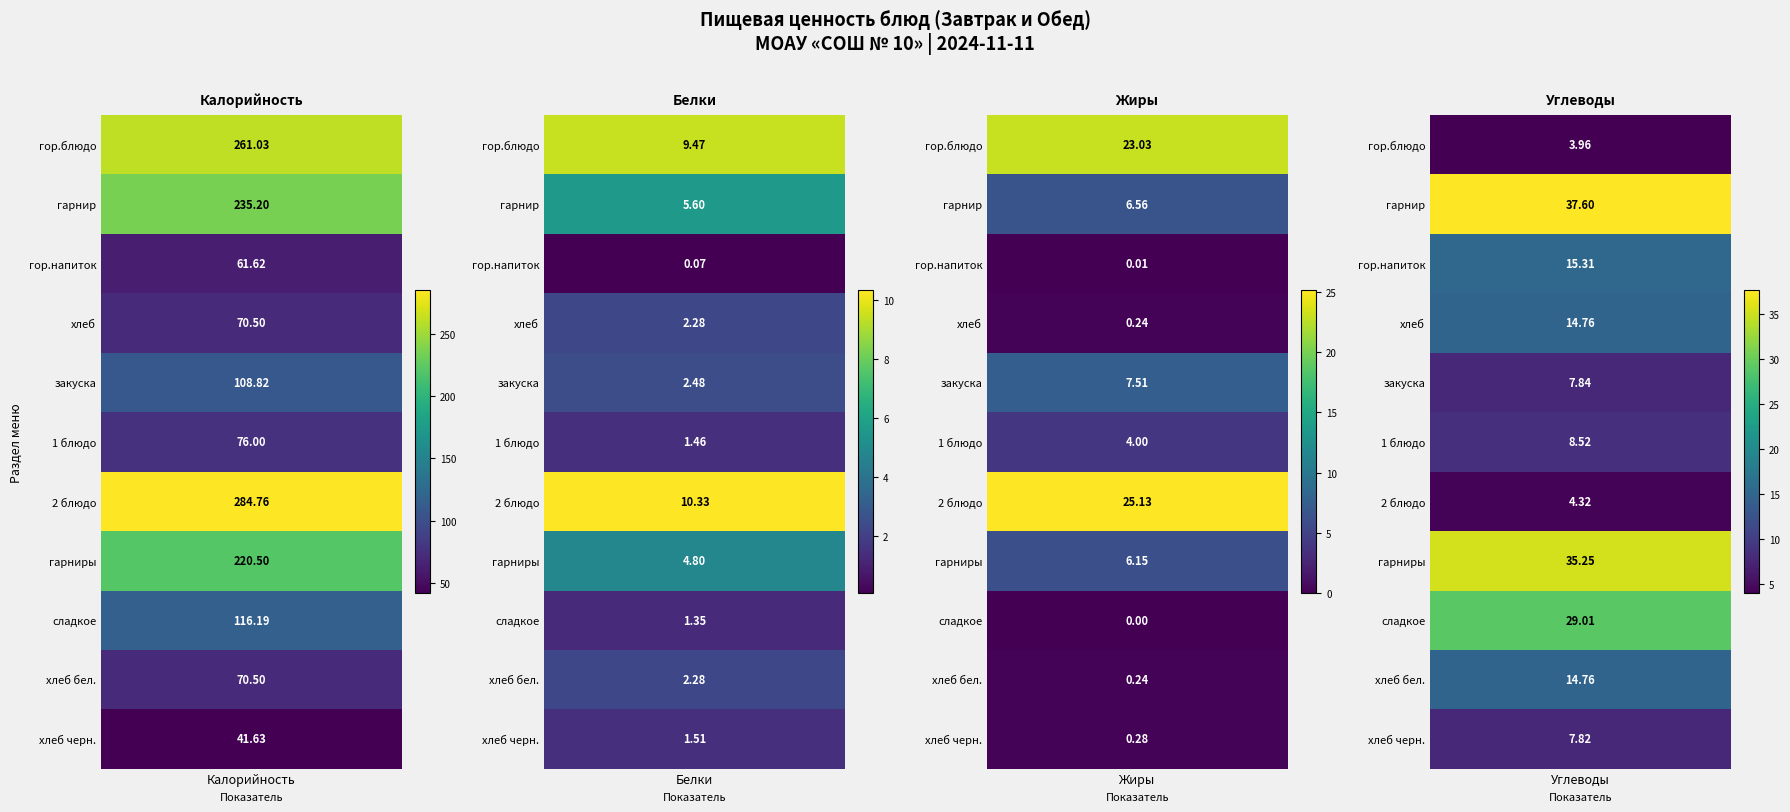

Reading left to right, list all the values displayed in this chart.

гор.блюдо: 261.0	9.5	23.0	4.0
гарнир: 235.2	5.6	6.6	37.6
гор.напиток: 61.6	0.1	0.0	15.3
хлеб: 70.5	2.3	0.2	14.8
закуска: 108.8	2.5	7.5	7.8
1 блюдо: 76.0	1.5	4.0	8.5
2 блюдо: 284.8	10.3	25.1	4.3
гарниры: 220.5	4.8	6.2	35.2
сладкое: 116.2	1.4	0.0	29.0
хлеб бел.: 70.5	2.3	0.2	14.8
хлеб черн.: 41.6	1.5	0.3	7.8